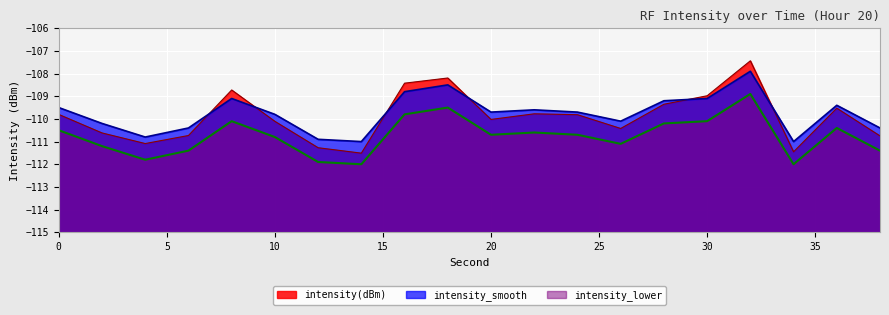

What is the value of the intensity_lower point at the 19th from the left?

-110.4